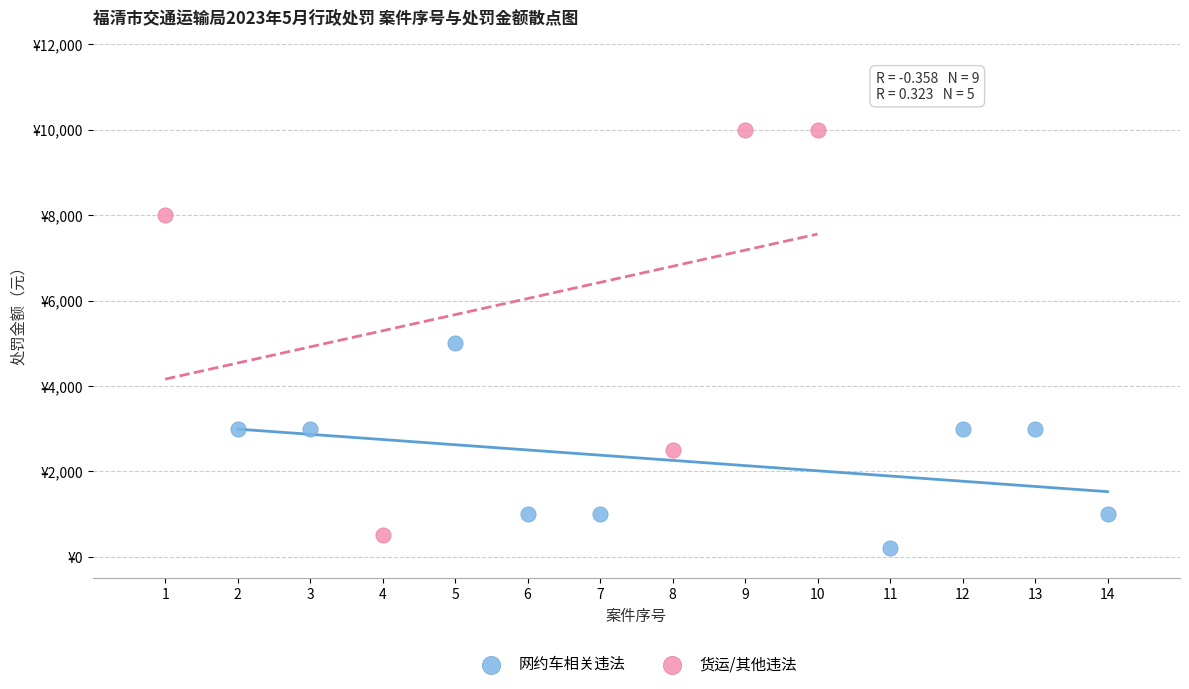

What are all the series names shown in the legend?

网约车相关违法, 货运/其他违法